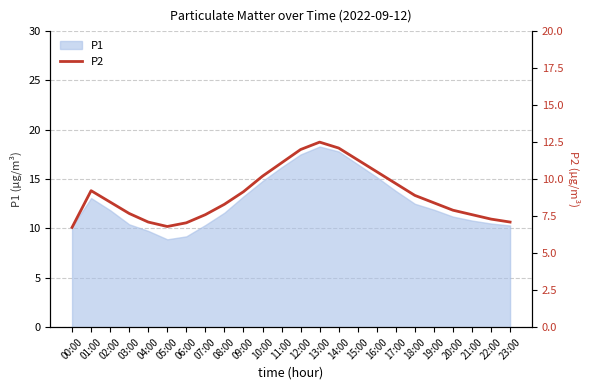

Reading left to right, list all the values displayed in this chart.

00:00=6.7	01:00=9.2	02:00=8.4	03:00=7.7	04:00=7.1	05:00=6.8	06:00=7.0	07:00=7.6	08:00=8.3	09:00=9.2	10:00=10.2	11:00=11.1	12:00=12.0	13:00=12.5	14:00=12.1	15:00=11.3	16:00=10.5	17:00=9.7	18:00=8.9	19:00=8.4	20:00=7.9	21:00=7.6	22:00=7.3	23:00=7.1